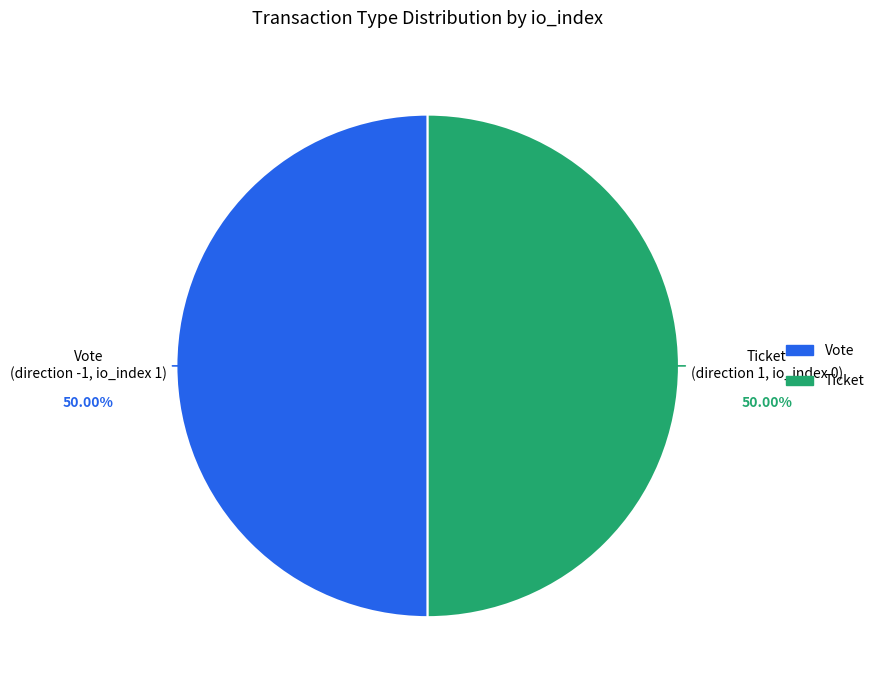

How many slices are in this pie chart?

2